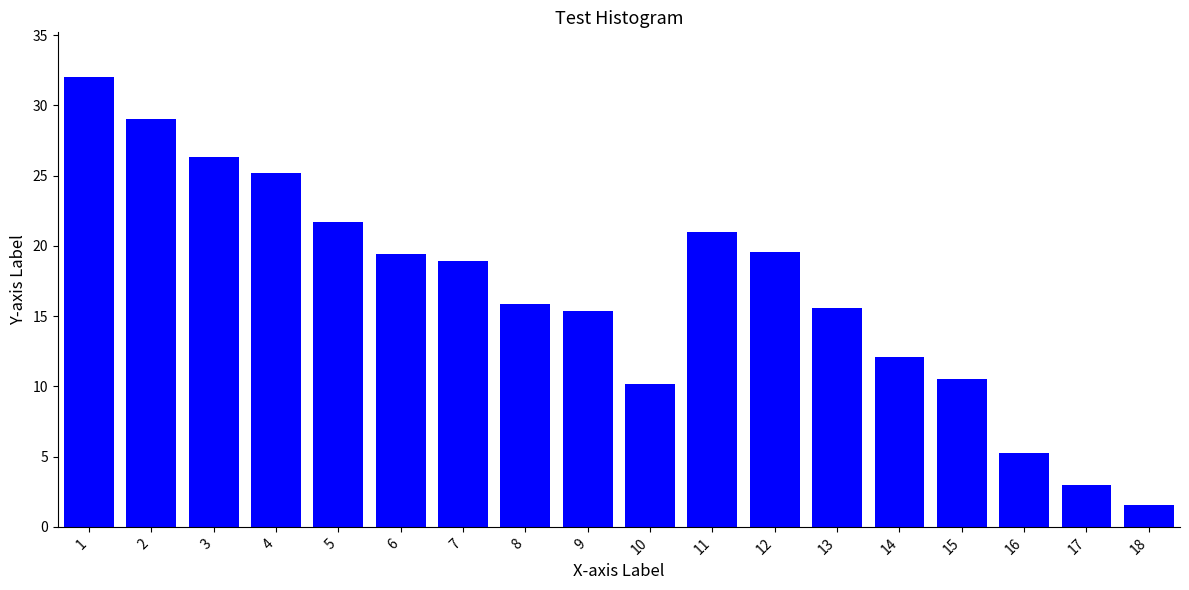

What is the average value?

16.8